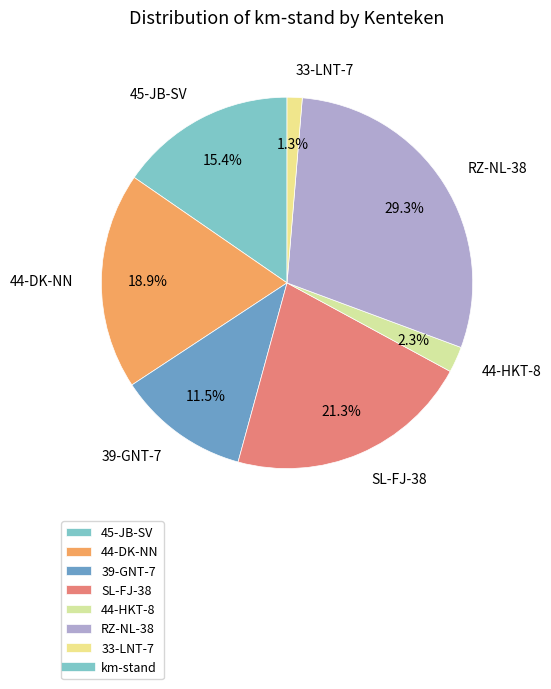

To the nearest percent, what is the difference between the largest and smallest slice percentages?

28%